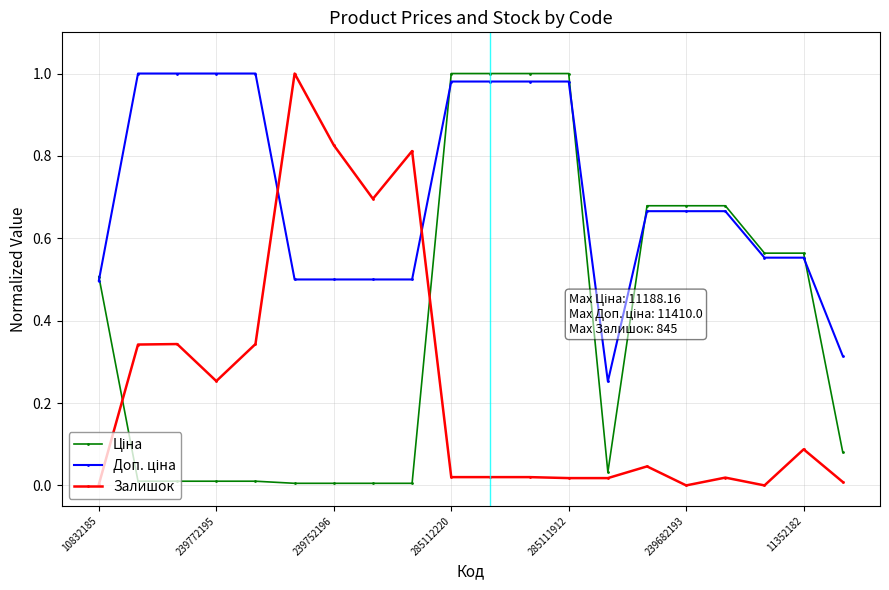

How many categories are shown in the chart?

20